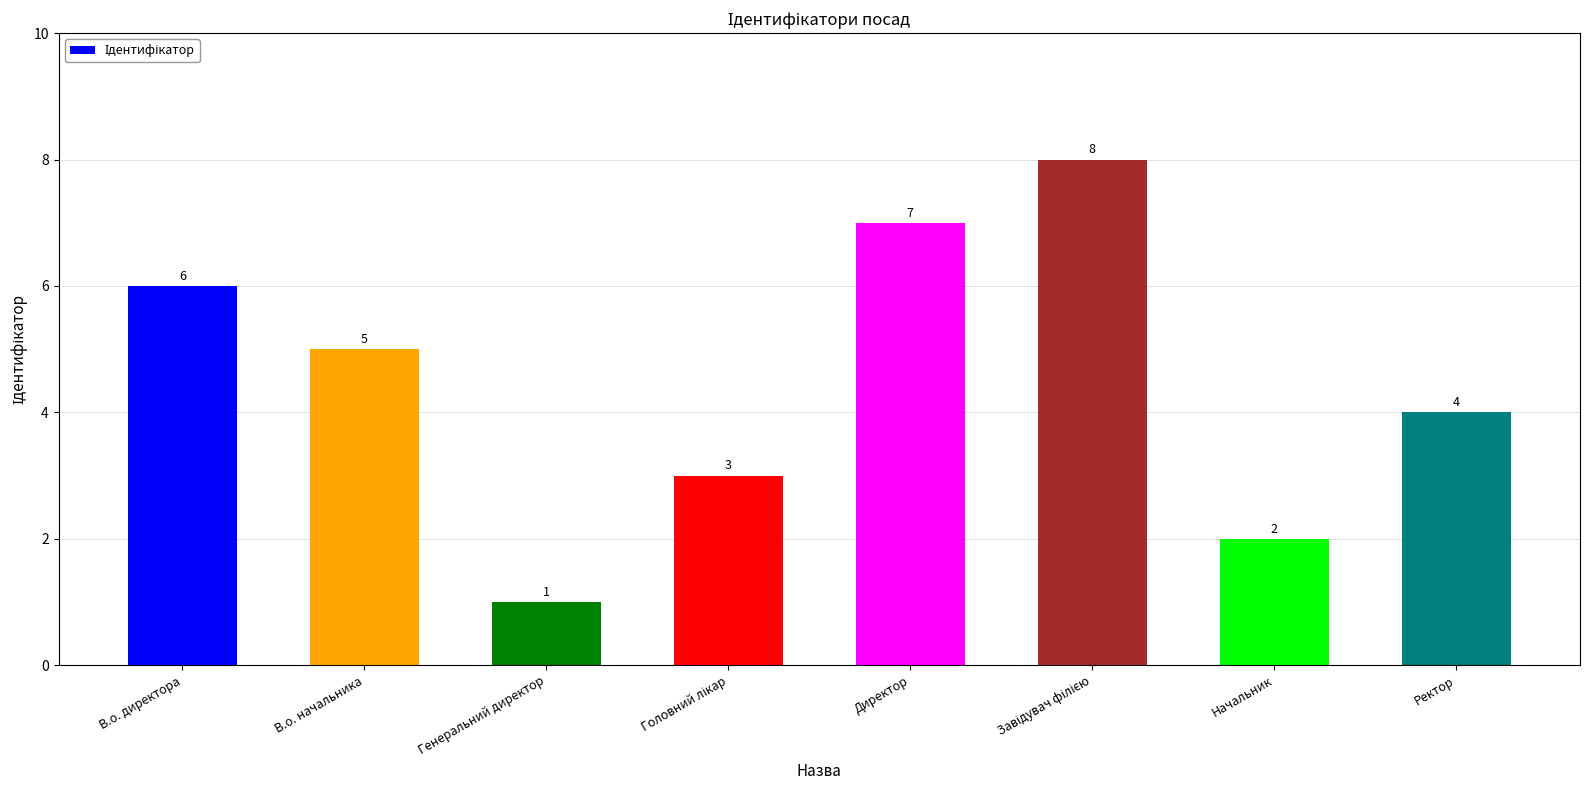

True or false: the data shows 6 at В.о. директора.

True